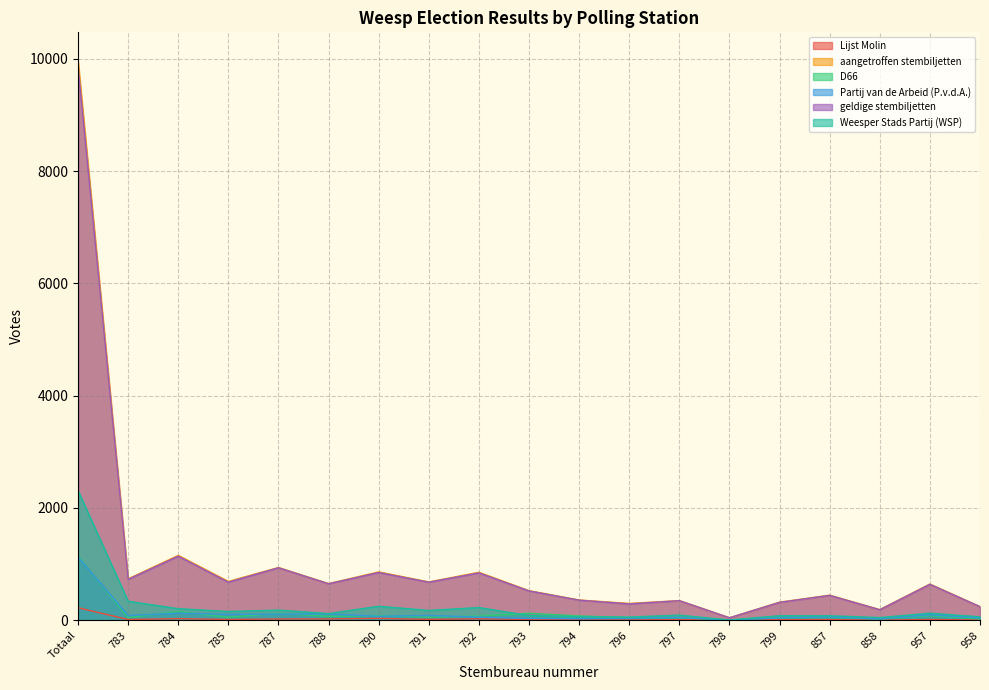

What is the difference between the Weesper Stads Partij (WSP) values at 787 and 797?

90